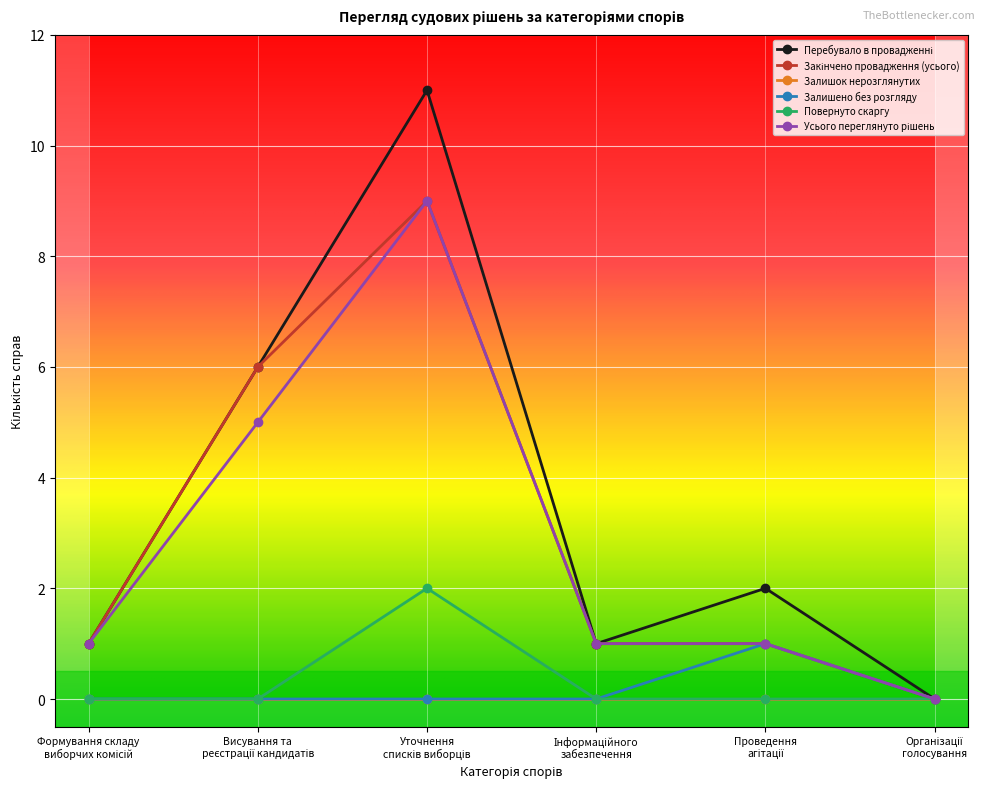

True or false: Залишок нерозглянутих has more than 2 interior local peaks.

False